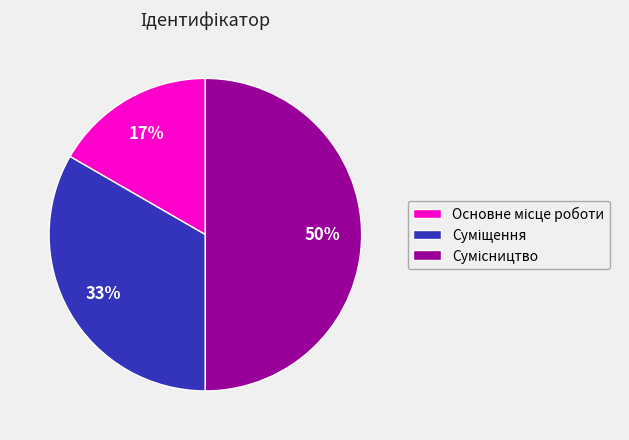

To the nearest percent, what is the difference between the largest and smallest slice percentages?

33%